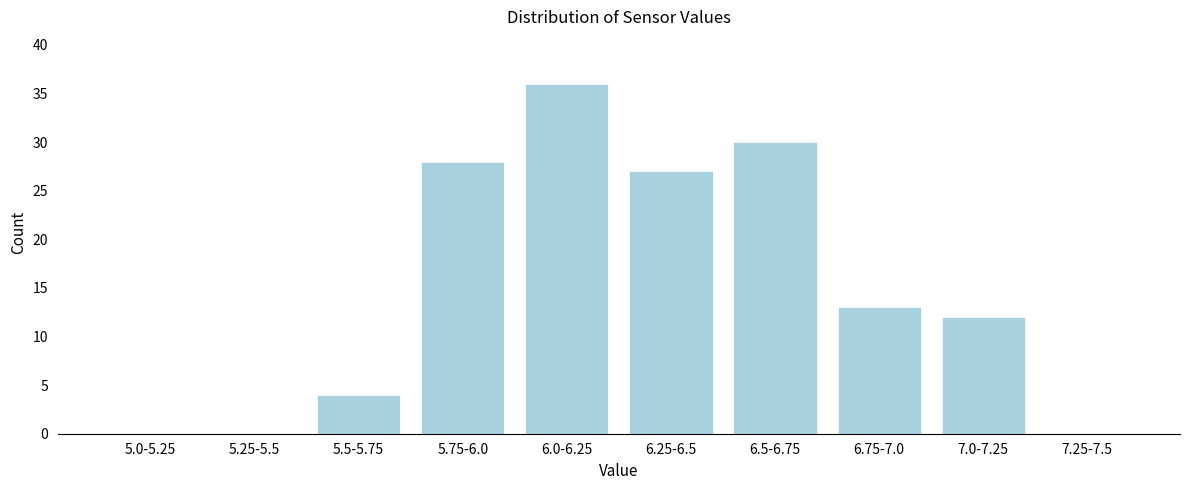

Reading right to left, extract all data points from this chart.

7.25-7.5=0	7.0-7.25=12	6.75-7.0=13	6.5-6.75=30	6.25-6.5=27	6.0-6.25=36	5.75-6.0=28	5.5-5.75=4	5.25-5.5=0	5.0-5.25=0